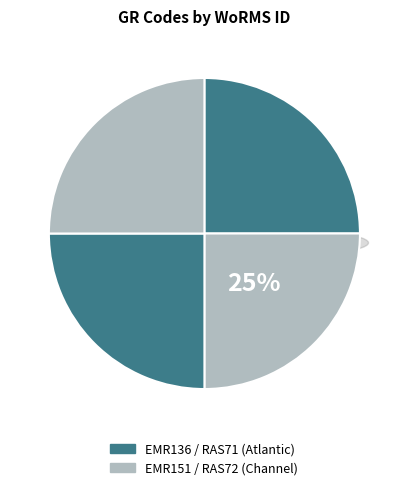

Rank the categories by value from lowest to highest.

EMR136, RAS71, EMR151, RAS72